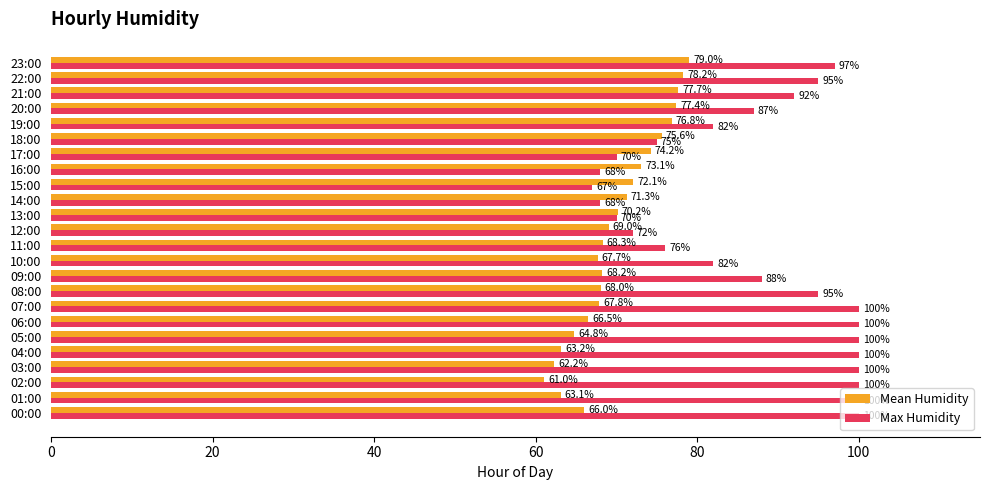

List the series in order of their overall mean, highest first.

Max Humidity, Mean Humidity